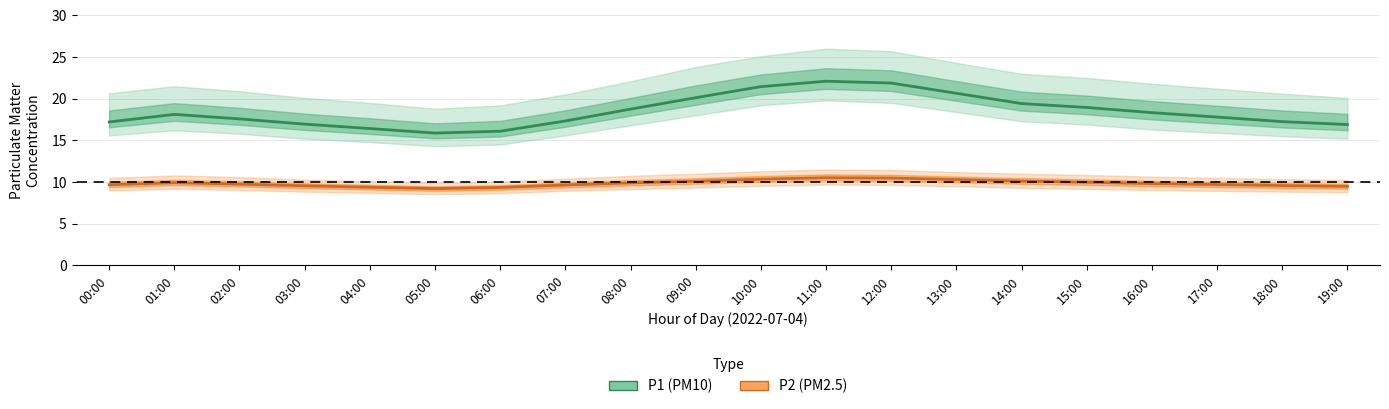

Which series has the largest range (max minus min)?

P1 (PM10) estimate